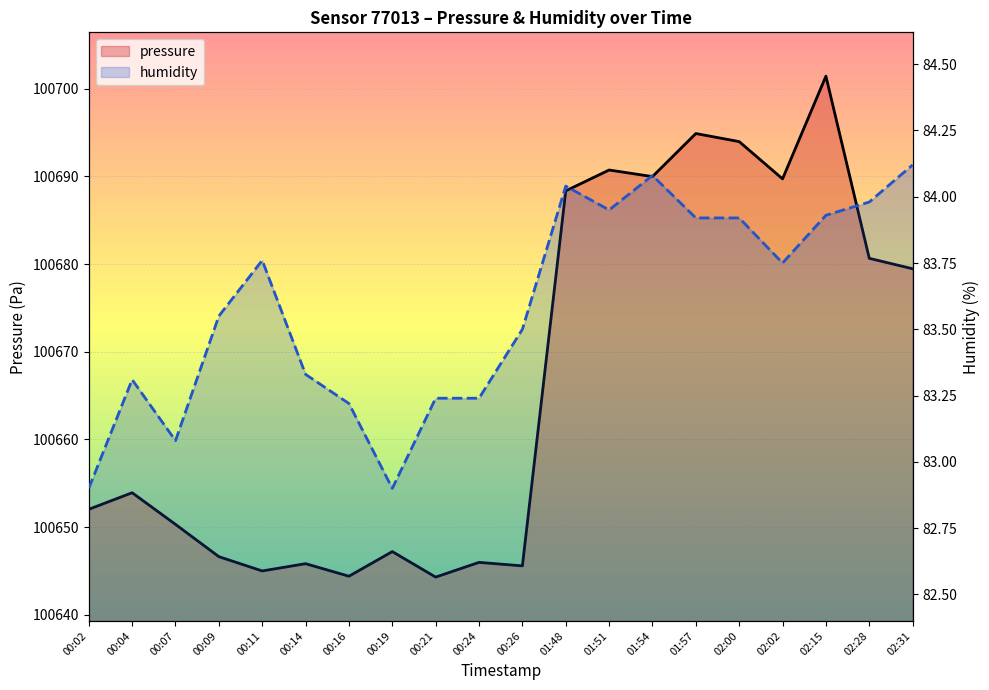

Rank the categories by pressure value from highest to lowest.

02:15, 01:57, 02:00, 01:51, 01:54, 02:02, 01:48, 02:28, 02:31, 00:04, 00:02, 00:07, 00:19, 00:09, 00:24, 00:14, 00:26, 00:11, 00:16, 00:21